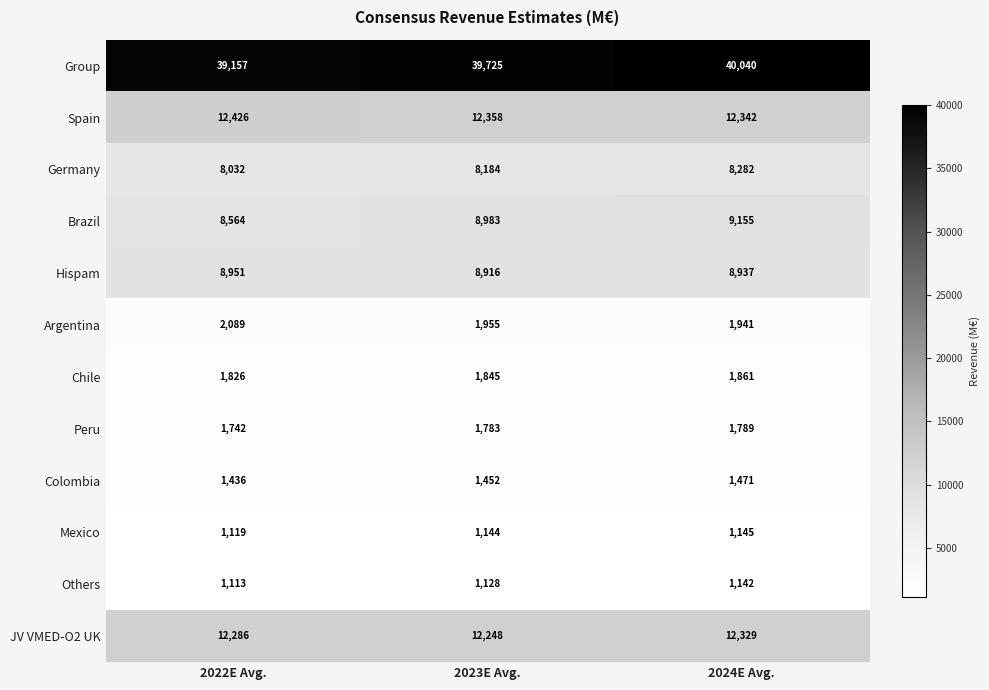

What is the total value across all series at 2024E Avg.?

100434